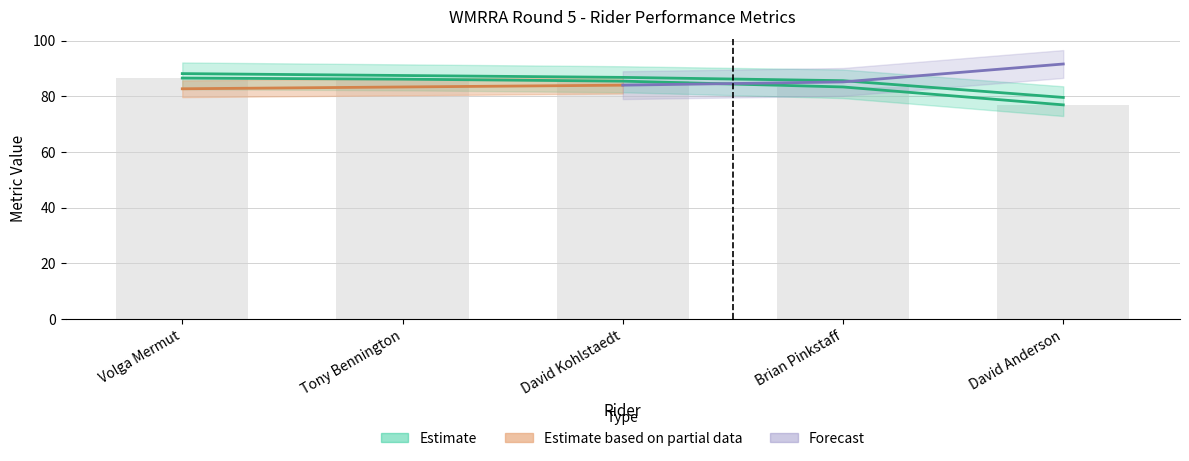

What is the value of the Total Time bar at the 5th from the left?

76.9